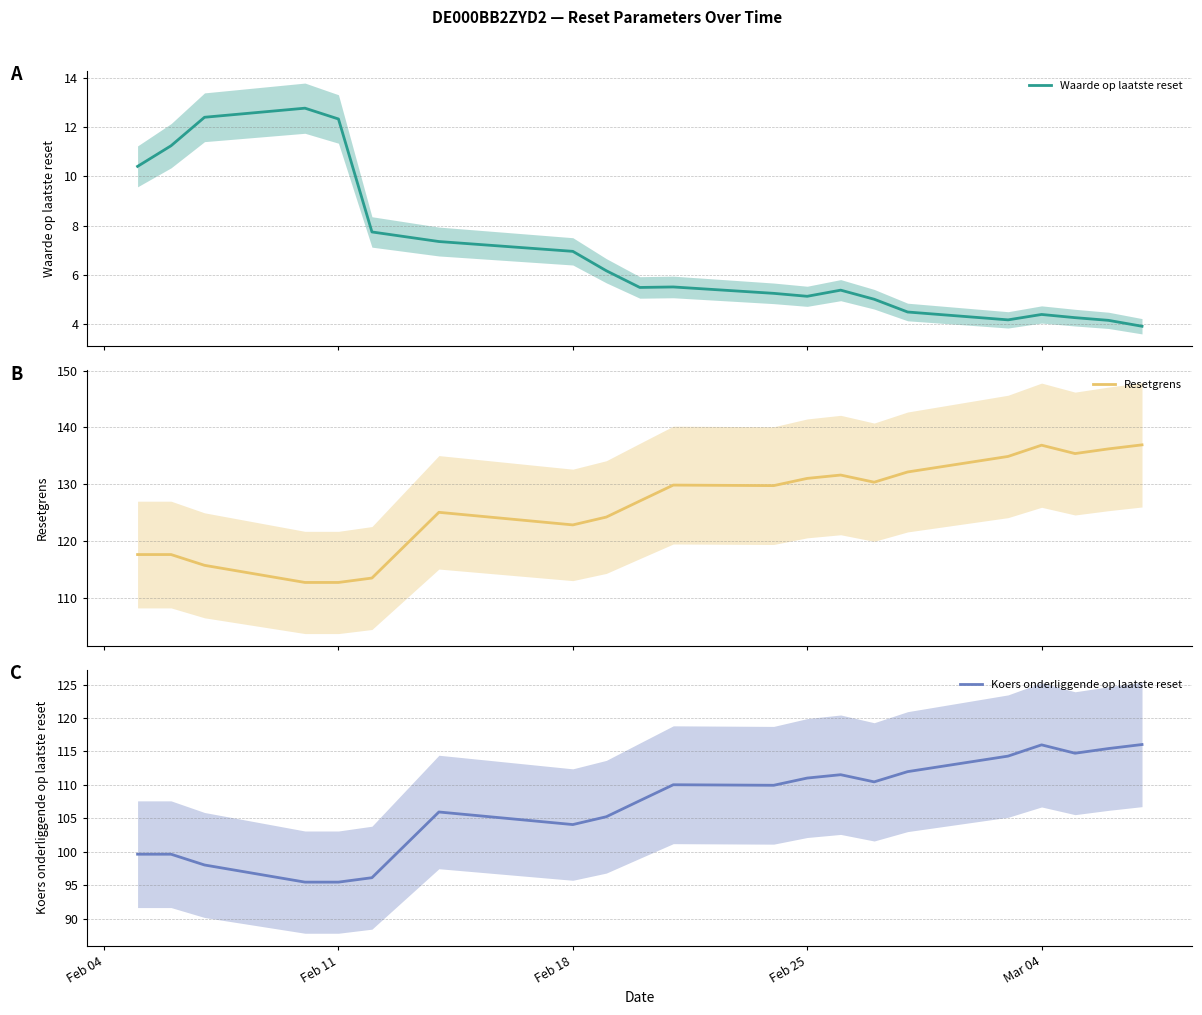

Is it true that Koers onderliggende op laatste reset equals 38.8 at Feb 18?

False